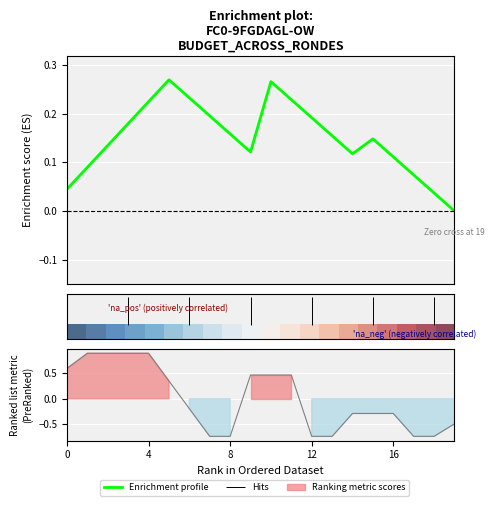

The Enrichment profile series shows 0.1 at 8. True or false?

False